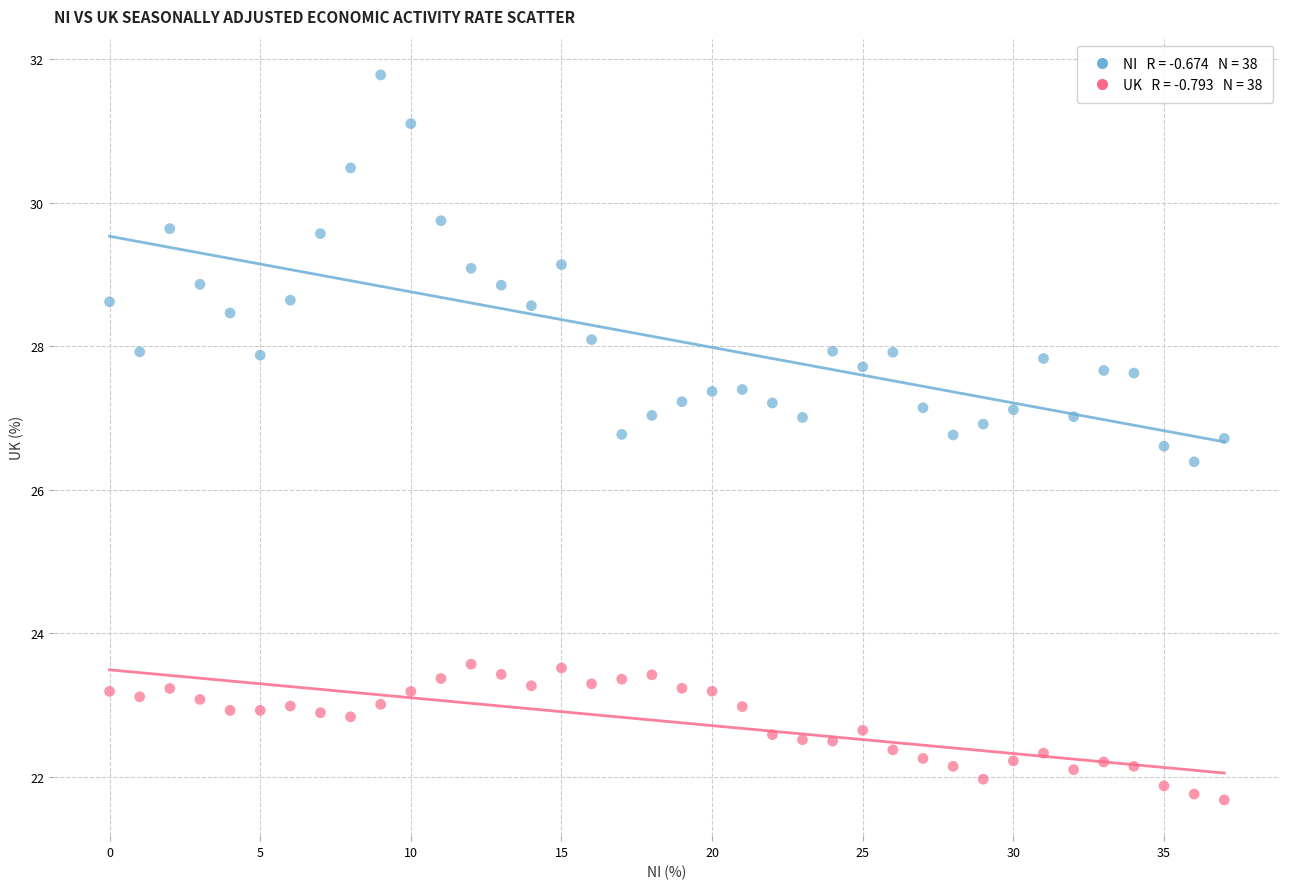

Across all data points, what is the range of Y values (max minus min)?

10.1